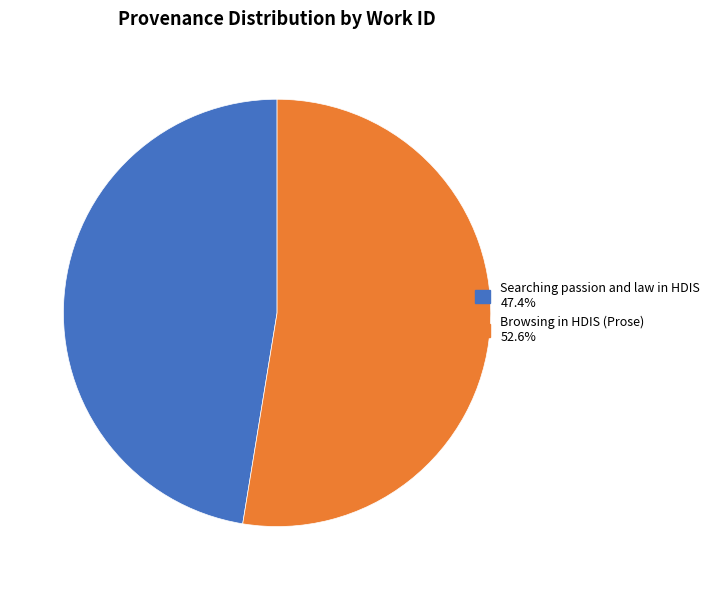

Do Searching passion and law in HDIS and Browsing in HDIS (Prose) together represent more than half of the pie?

Yes